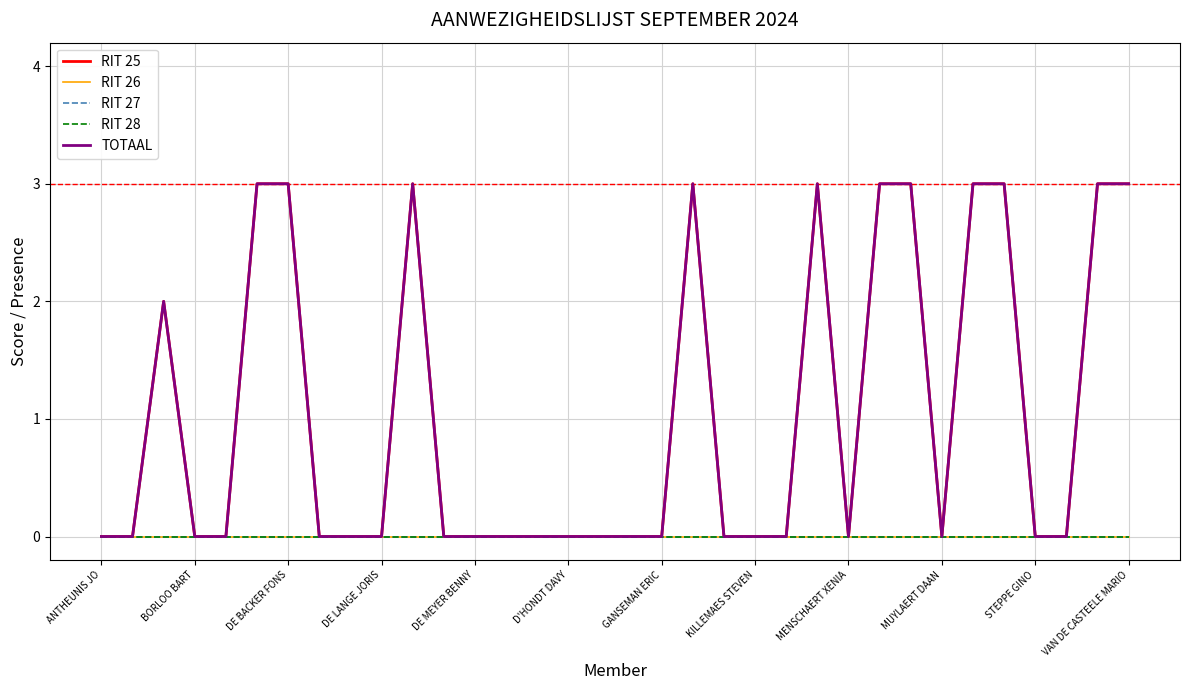

Does the chart display data point markers on the line(s)?

No